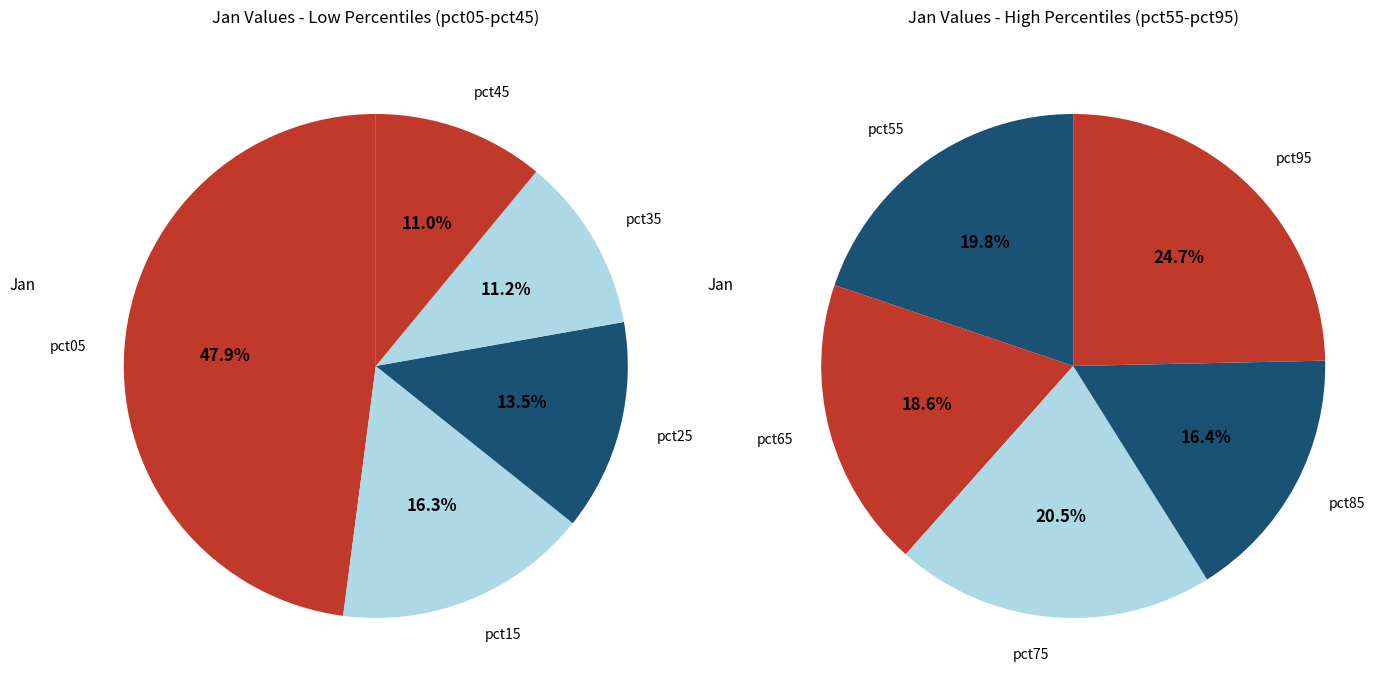

How many segments does this pie chart have?

10